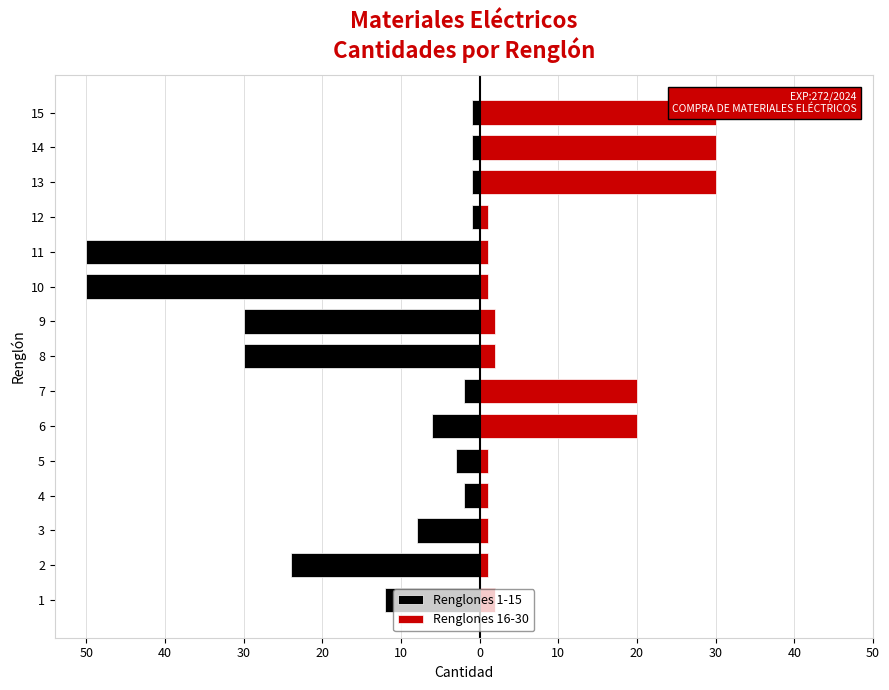

Reading right to left, extract all data points from this chart.

Renglones 1-15: -1	-1	-1	-1	-50	-50	-30	-30	-2	-6	-3	-2	-8	-24	-12
Renglones 16-30: 30	30	30	1	1	1	2	2	20	20	1	1	1	1	2